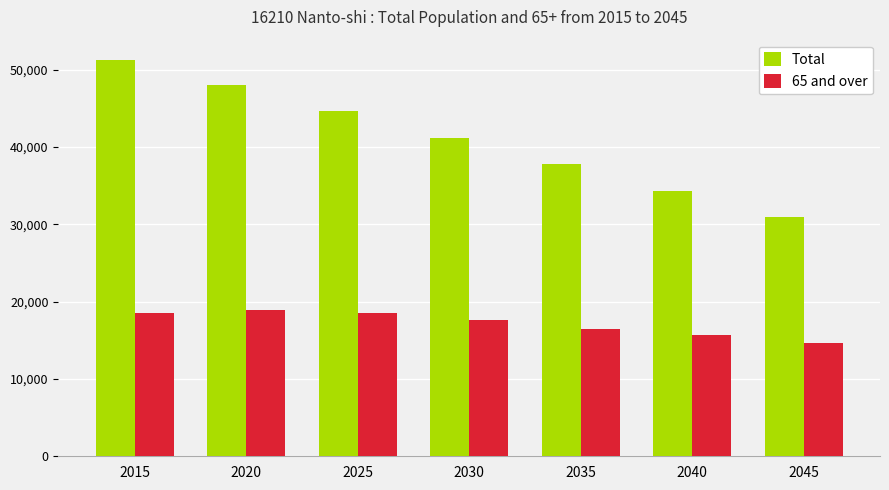

Where does the 65 and over series first go above 17604?

2015